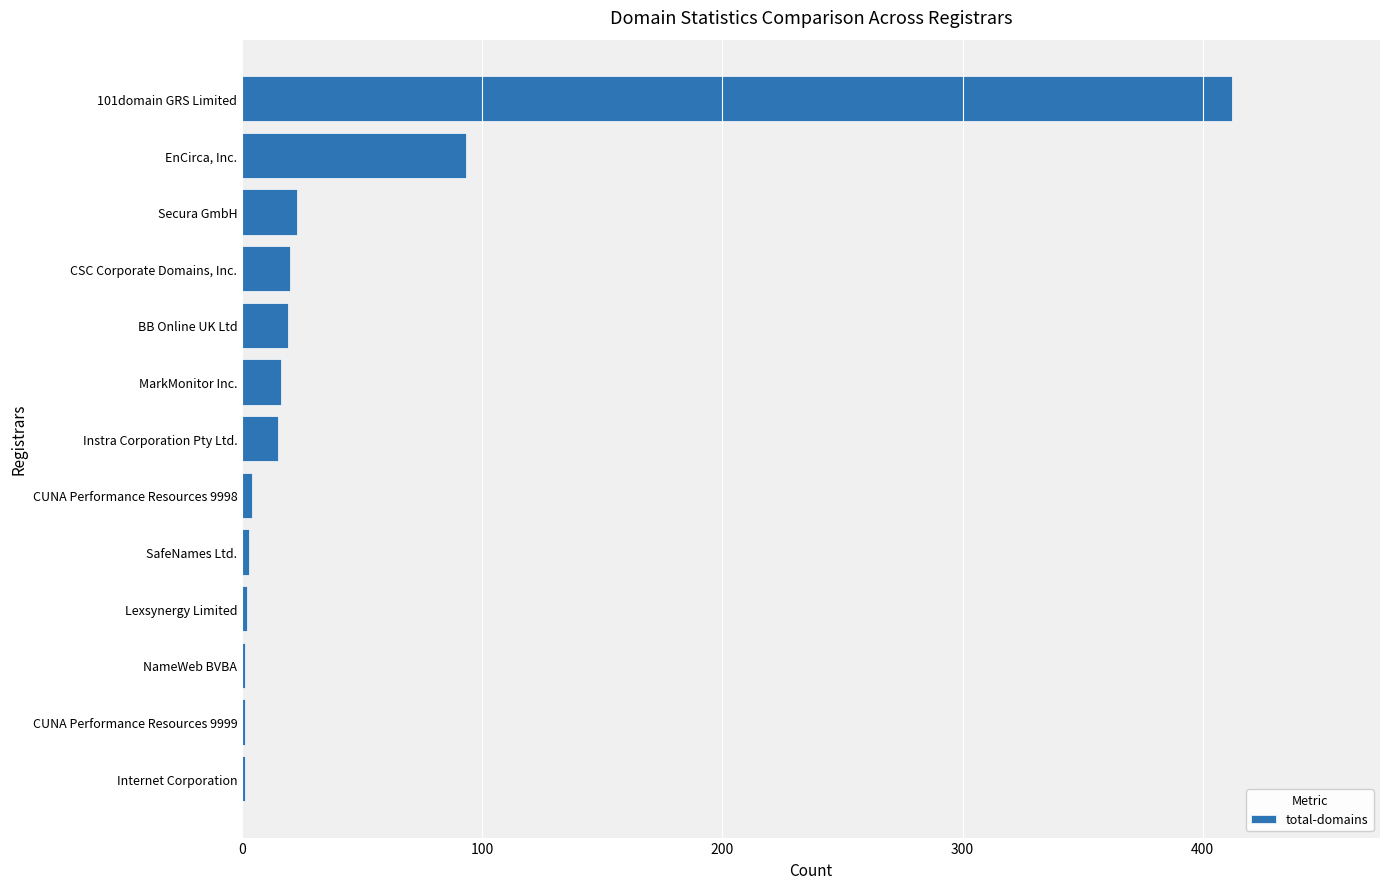

The value at MarkMonitor Inc. is 16. True or false?

True